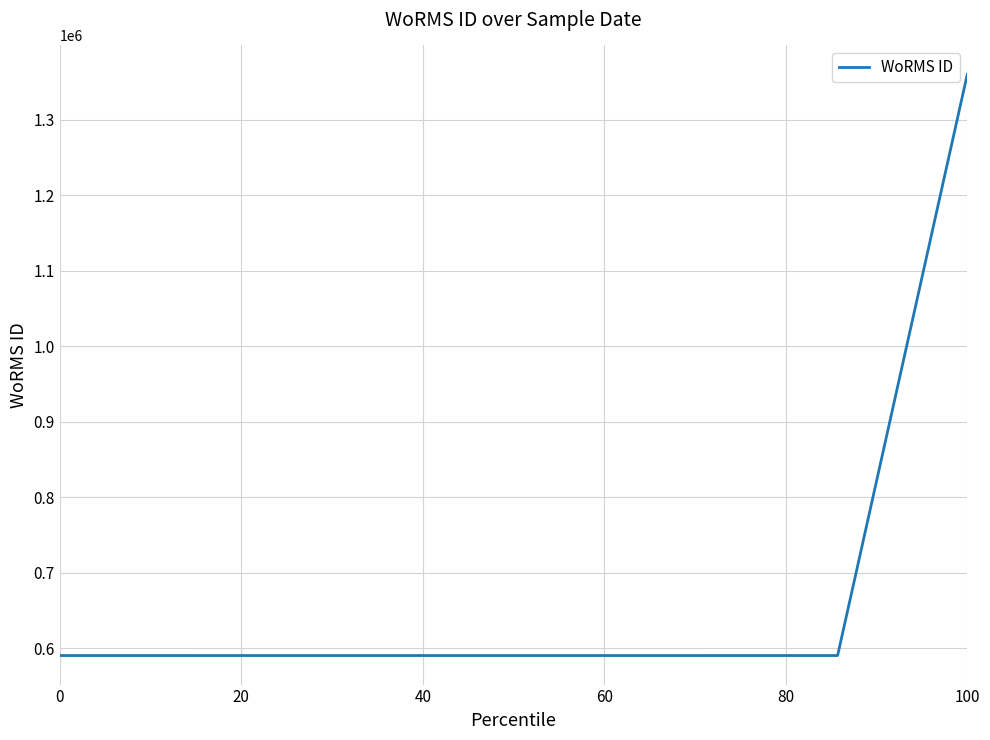

What is the maximum value shown in the chart?

1359766